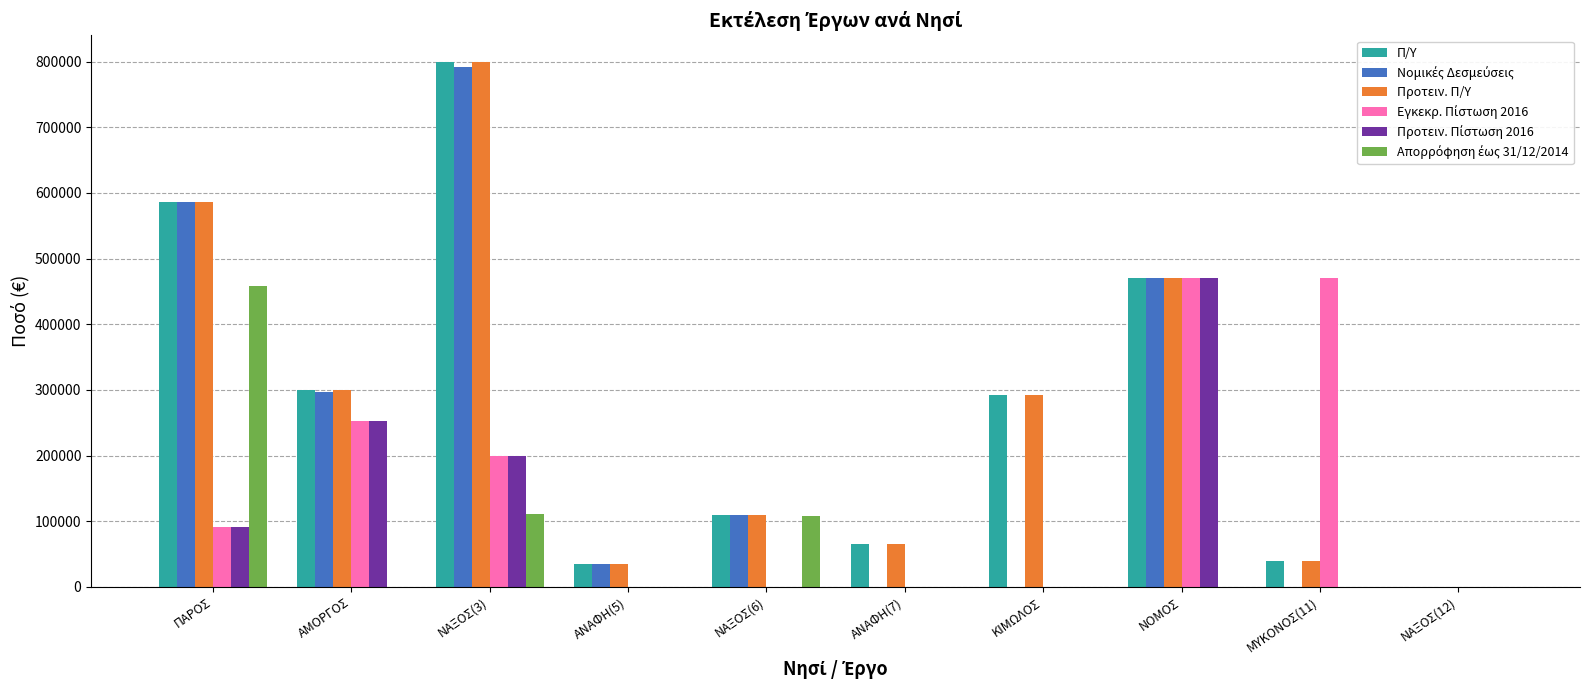

At which category is the sum across all series the highest?

ΝΑΞΟΣ(3)